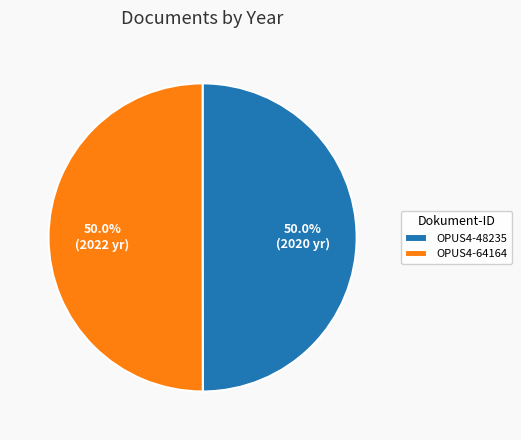

To the nearest percent, what is the average slice percentage?

50%